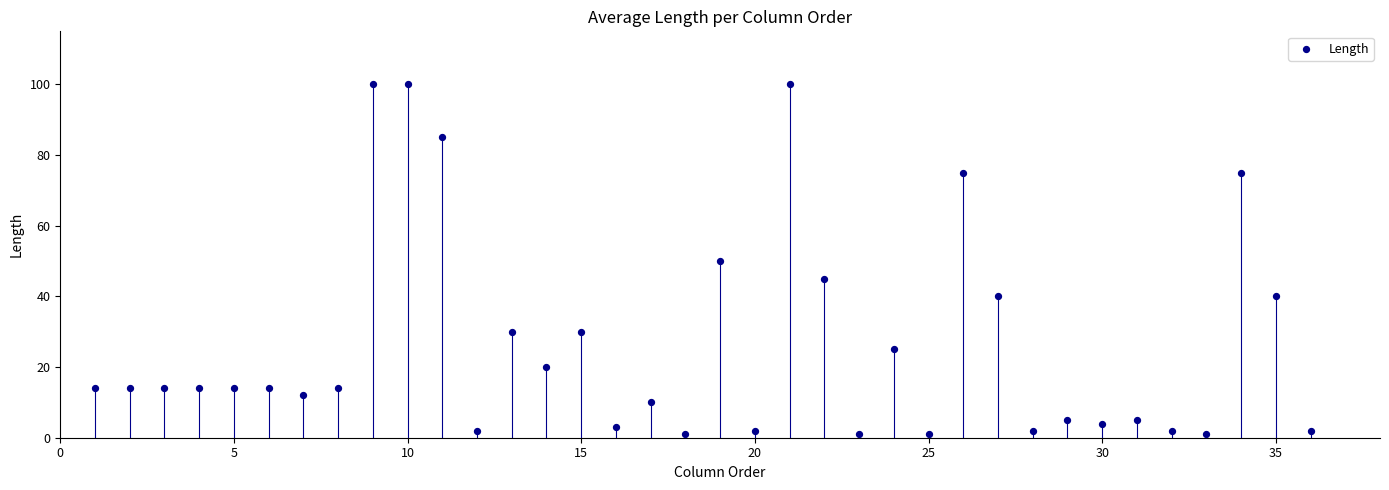

What is the range of Y values (max minus min)?

99